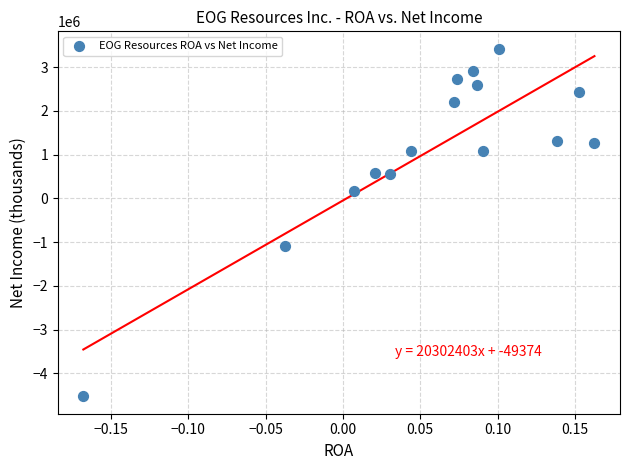

What Y value in the scatter plot is closest to -552737?

-1096686